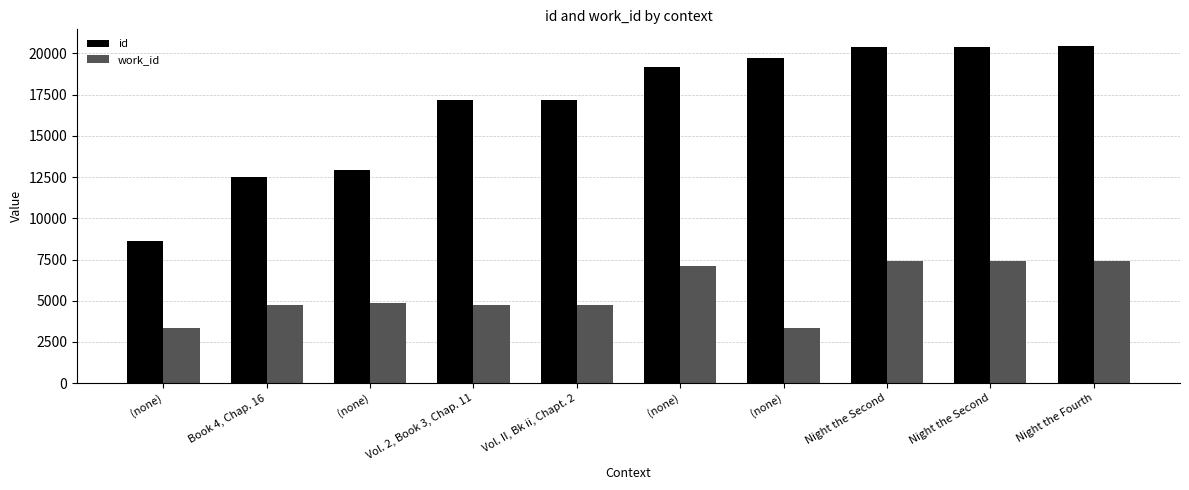

What is the difference between the id values at Vol. 2, Book 3, Chap. 11 and (none)?

8540